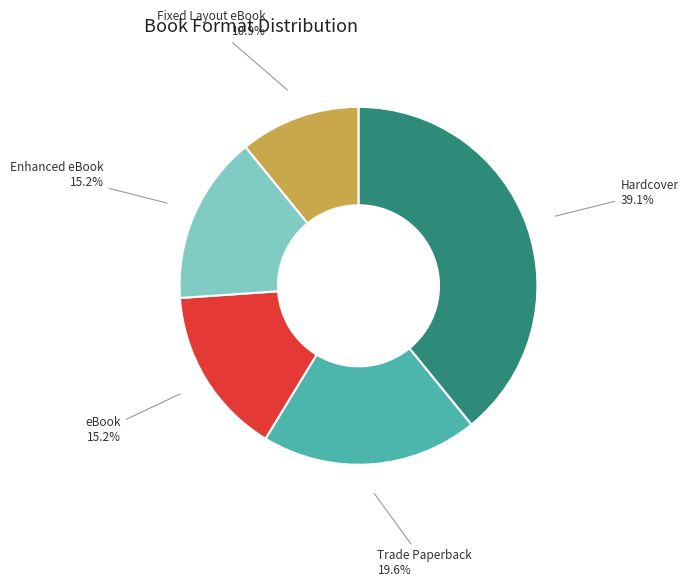

Which slice is the largest?

Hardcover